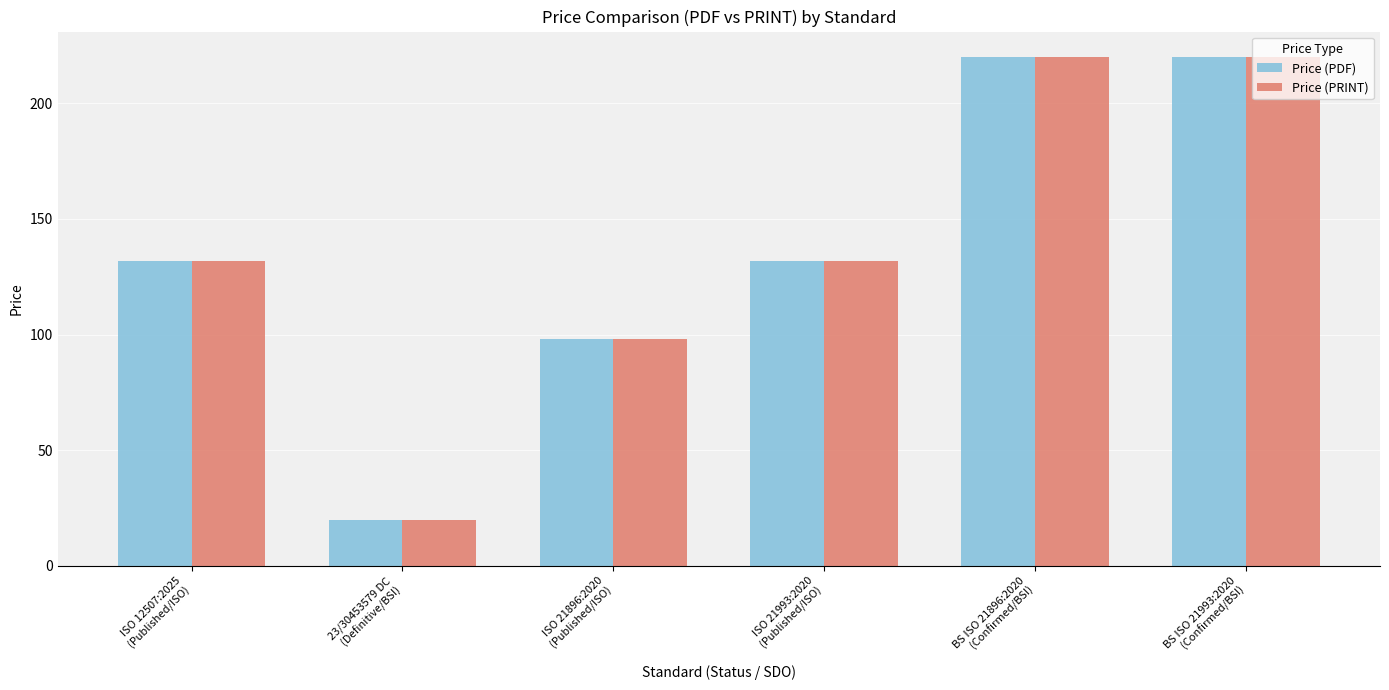

What is the sum of the Price (PDF) values at ISO 12507:2025
(Published/ISO) and ISO 21993:2020
(Published/ISO)?

264